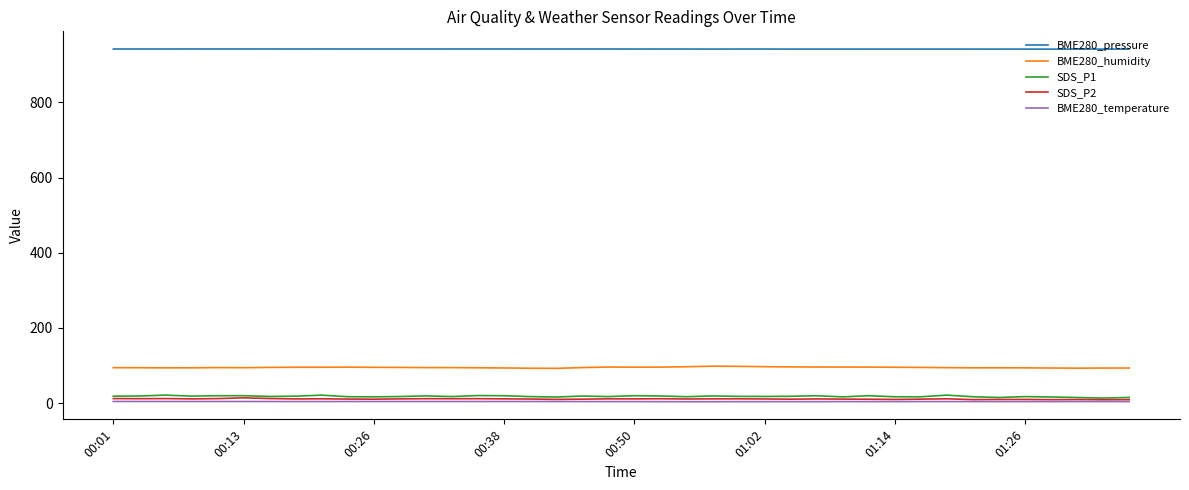

What are all the series names shown in the legend?

BME280_pressure, BME280_humidity, SDS_P1, SDS_P2, BME280_temperature